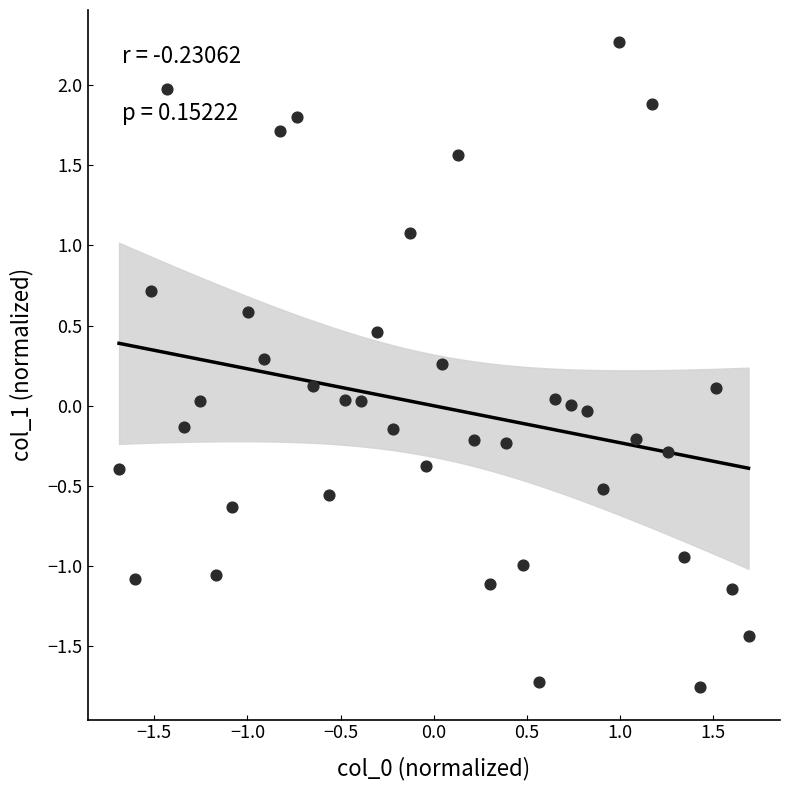

What is the range of X values (max minus min)?

3.4